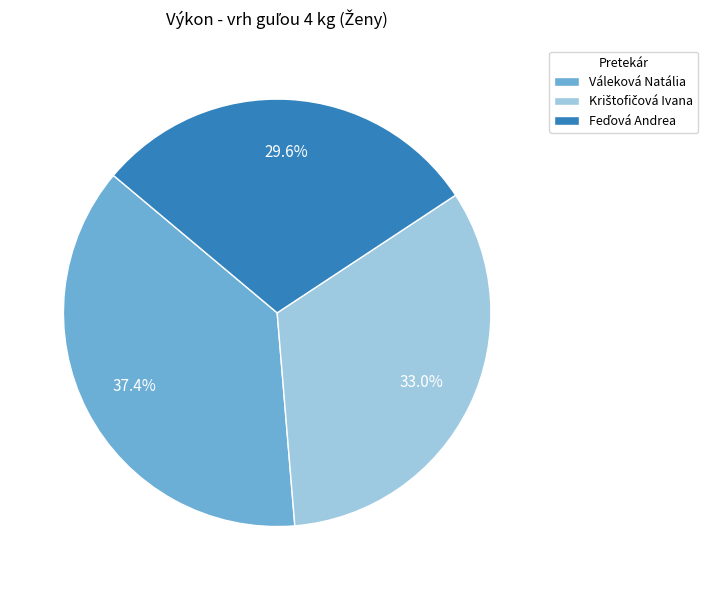

Is Váleková Natália the majority of the pie?

No